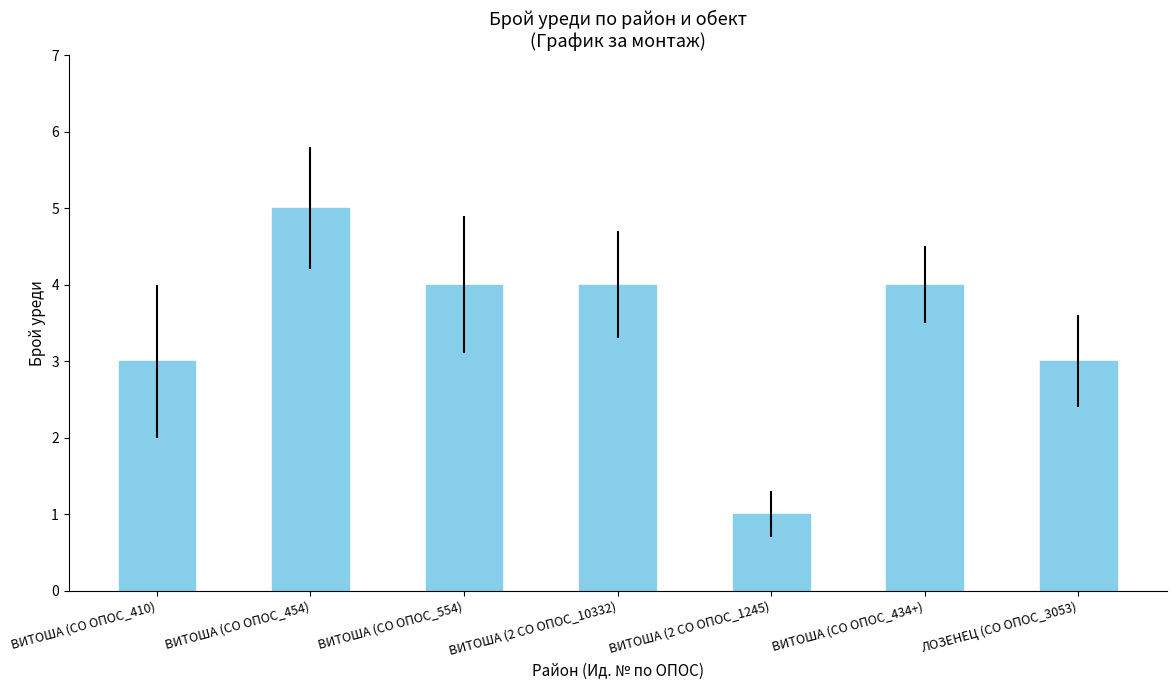

Between ЛОЗЕНЕЦ (СО ОПОС_3053) and ВИТОША (2 СО ОПОС_1245), which is larger?

ЛОЗЕНЕЦ (СО ОПОС_3053)